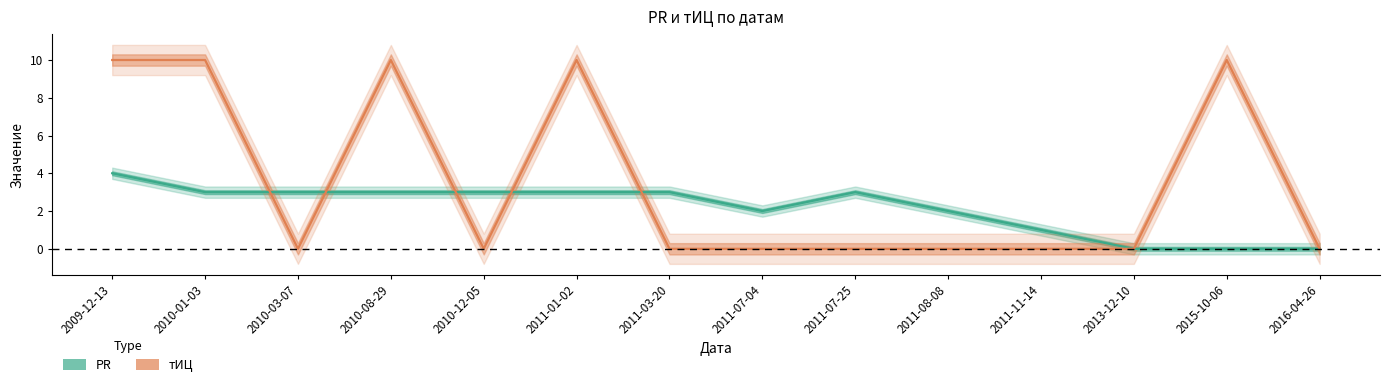

At which category does PR reach its first local valley?

2011-07-04